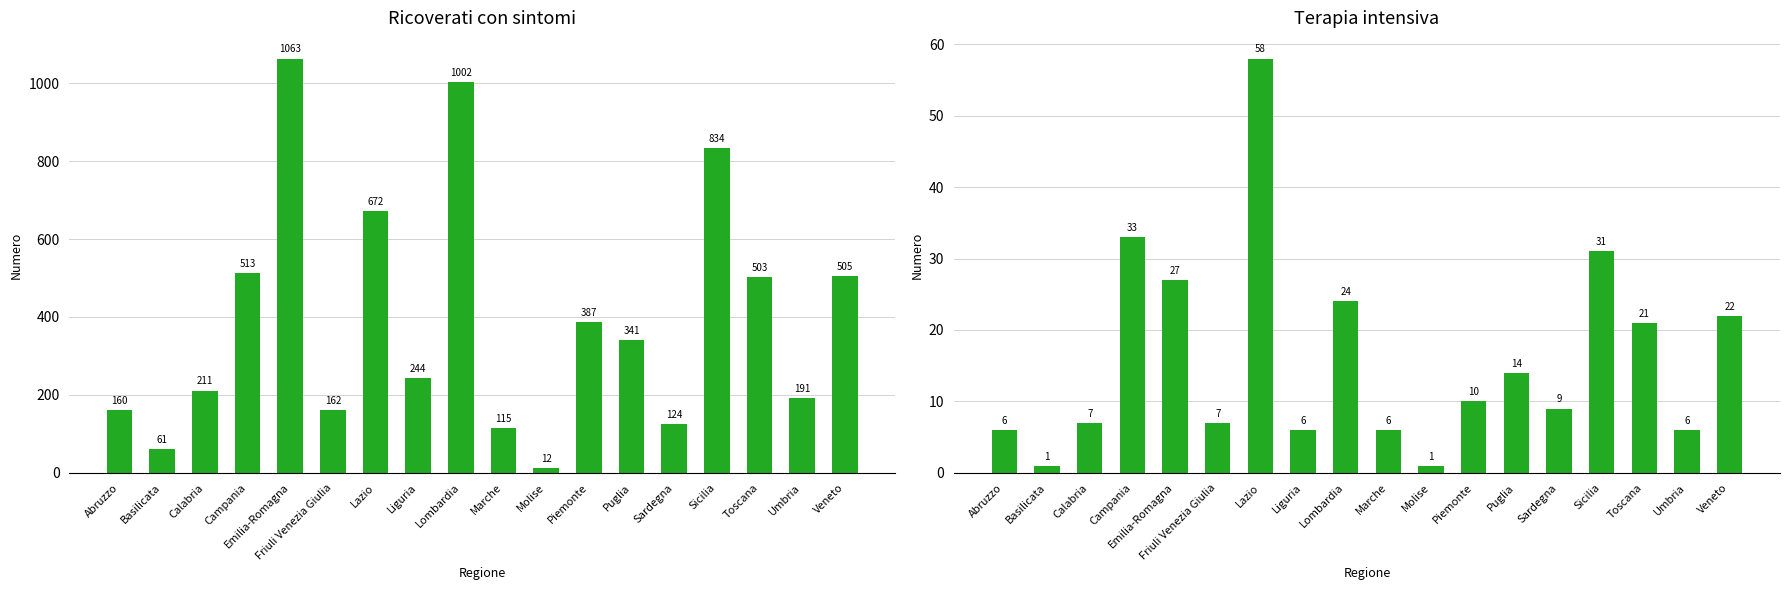

What is the difference between the maximum and minimum values in the Ricoverati con sintomi series?

1051